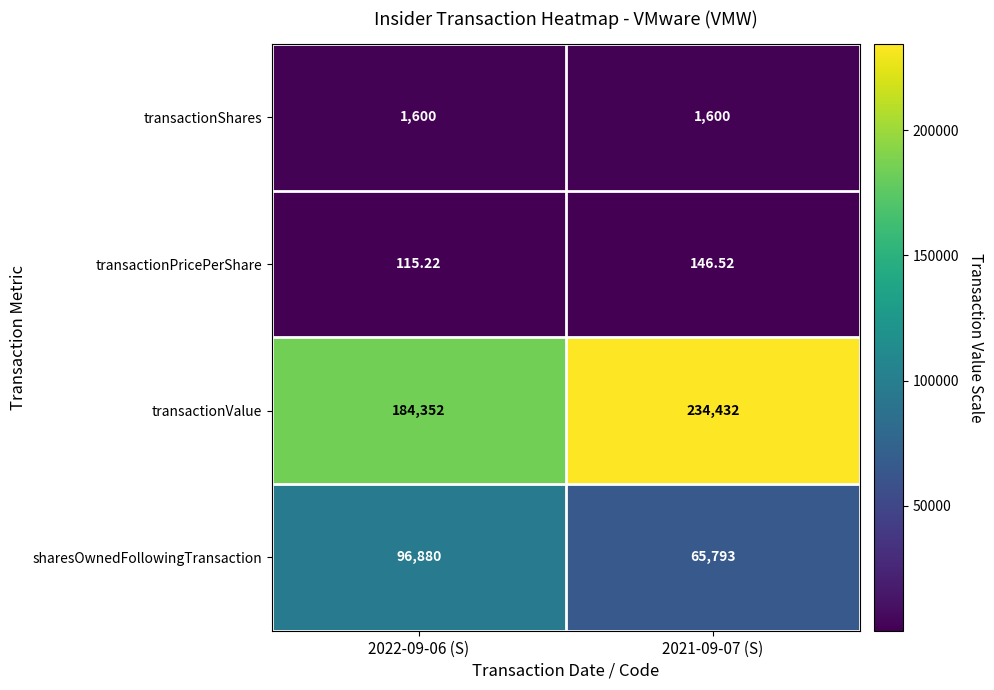

Is the value of sharesOwnedFollowingTransaction at 2022-09-06 (S) greater than the value of transactionShares at 2022-09-06 (S)?

Yes